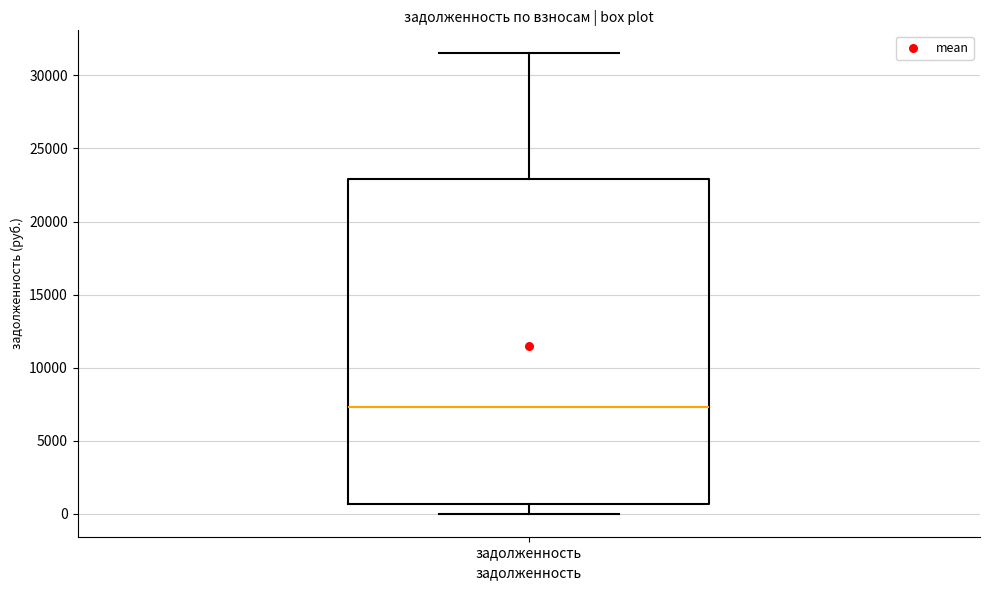

Read this box plot against the y-axis: the position of the median line, the range covered by the box, and the ends of both whiskers. The values are not printed on the chart, so give them approximately, as read against the axis.

median 7500, box 500 to 23000, whiskers 0 to 31500